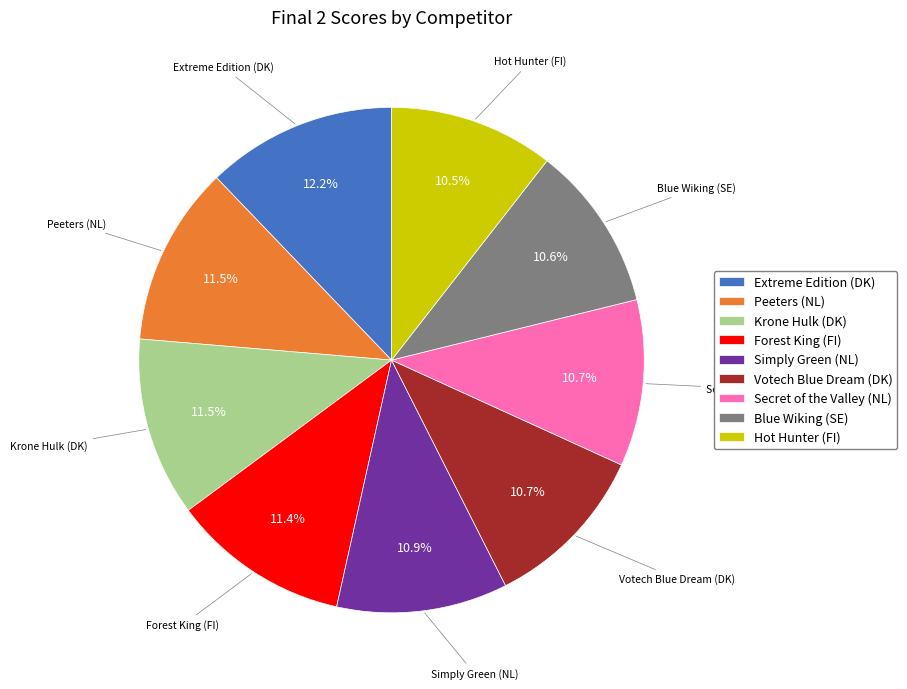

Do Forest King (FI) and Votech Blue Dream (DK) together represent more than half of the pie?

No